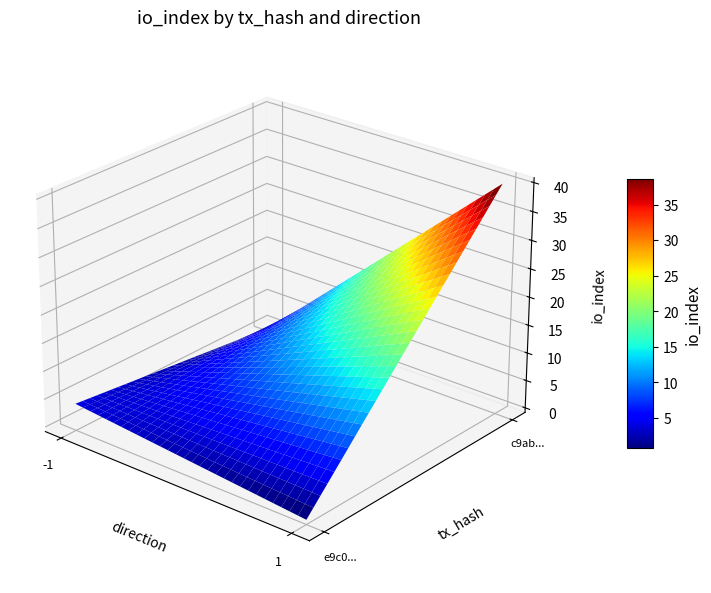

At direction, list the series in order from largest to smallest.

c9ab2552f890978e35551e1c2c727d307f71796, e9c05074d3096d26e45bf914e65e7b0802ede4d